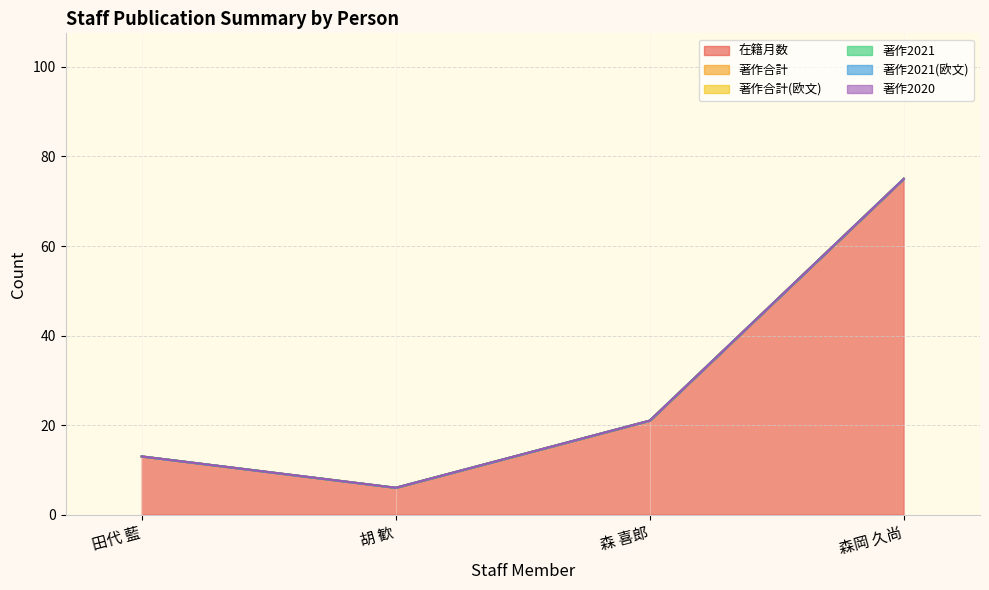

What is the difference between the highest and lowest values at 森 喜郎?

21